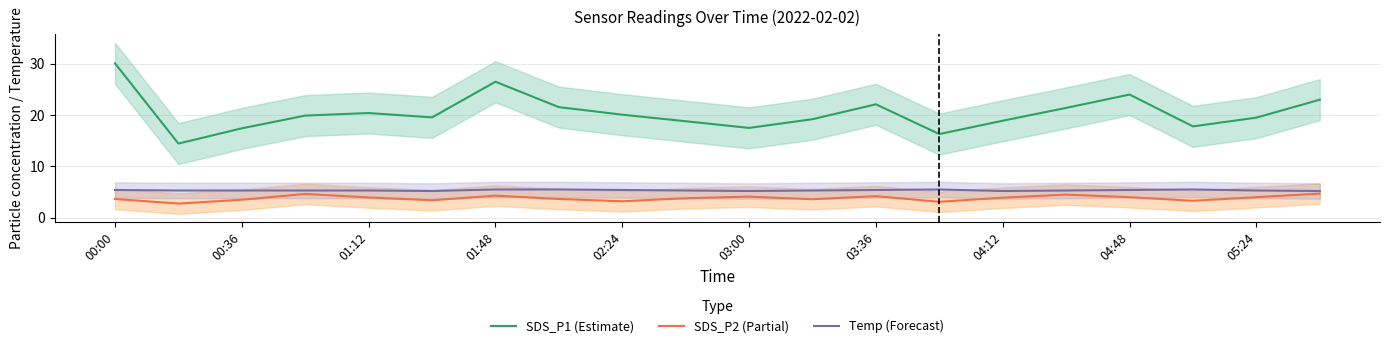

At which label does SDS_P1 (Estimate) first exceed 19?

00:00